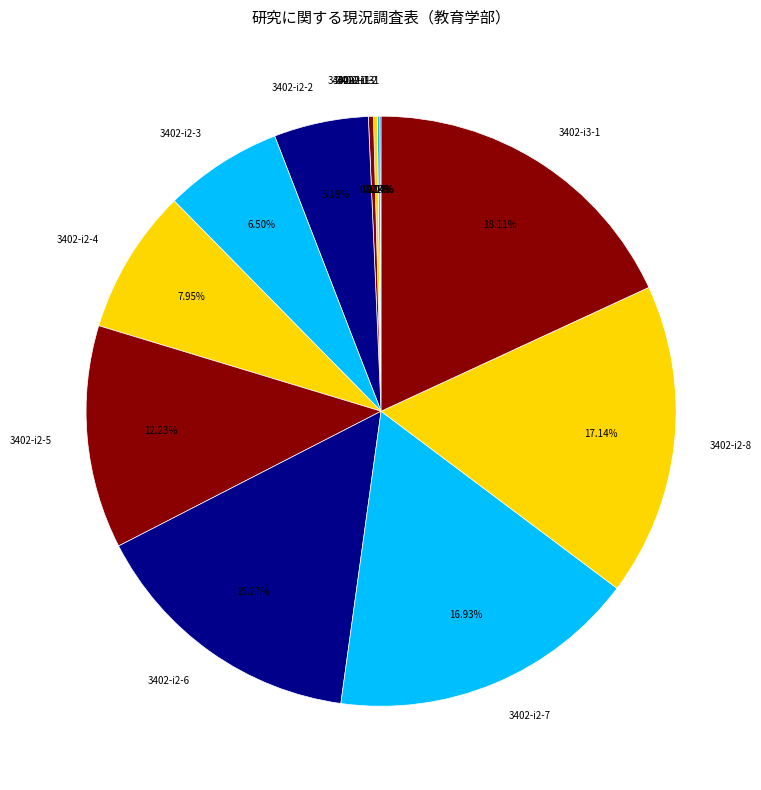

To the nearest percent, what percentage of the pie is 3402-i2-7?

17%